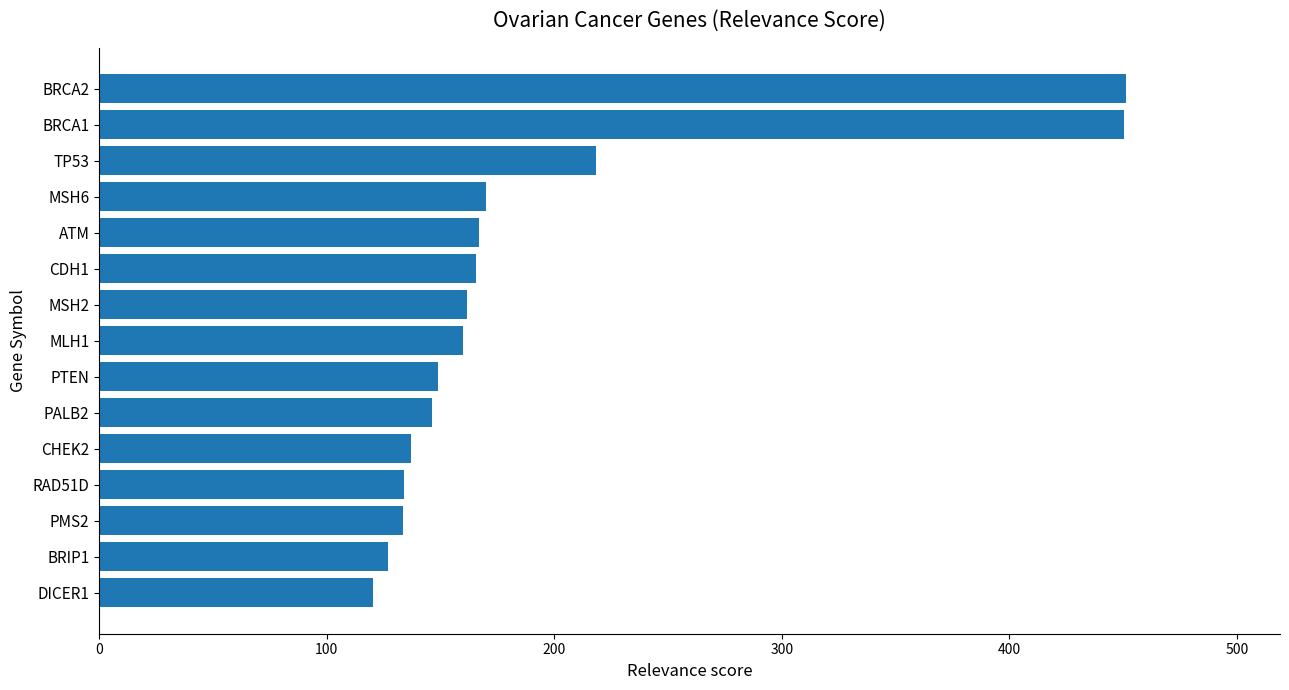

What is the ratio of the value at MSH2 to the value at TP53?

0.7